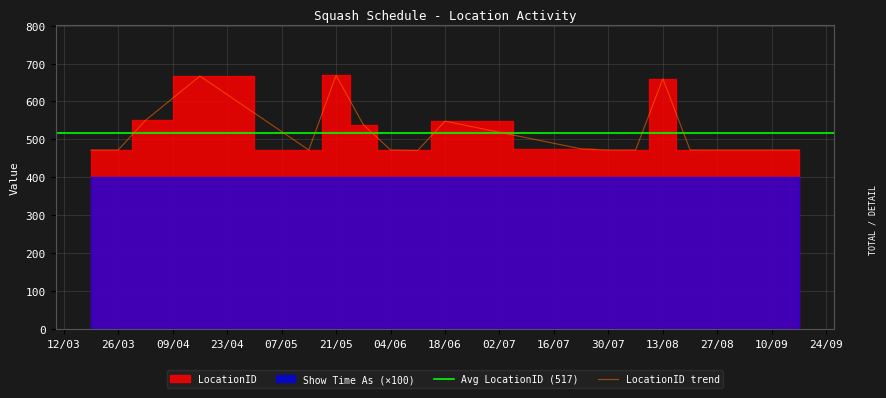

What is the highest value of the LocationID trend series?

669